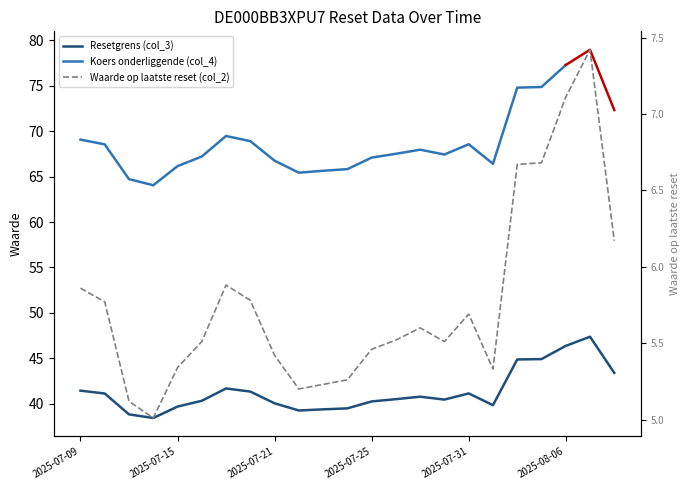

True or false: Koers onderliggende (col_4) and Resetgrens (col_3) intersect in this chart.

False